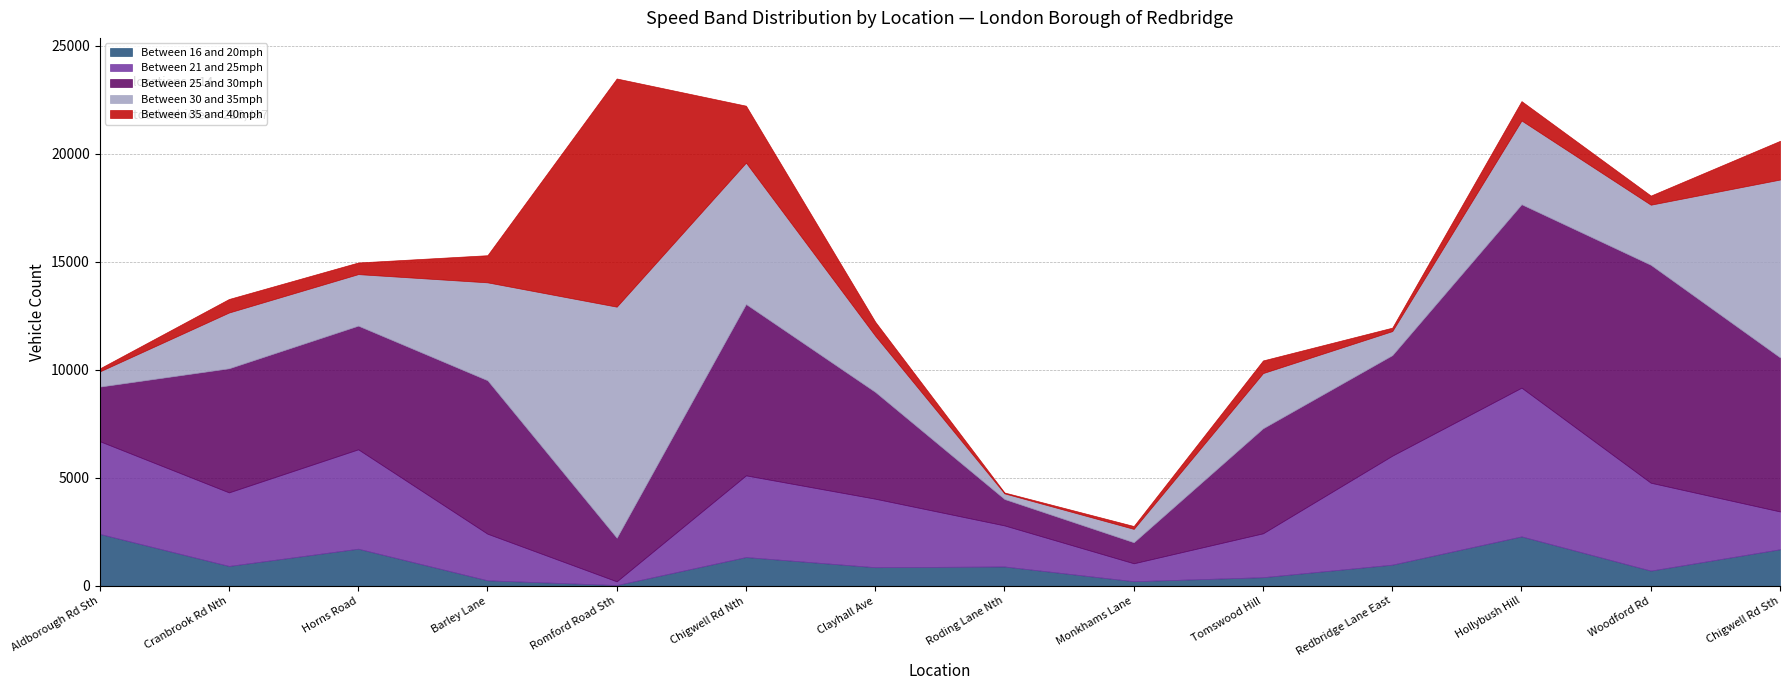

How many intersections are there between Between 21 and 25mph and Between 35 and 40mph?

3